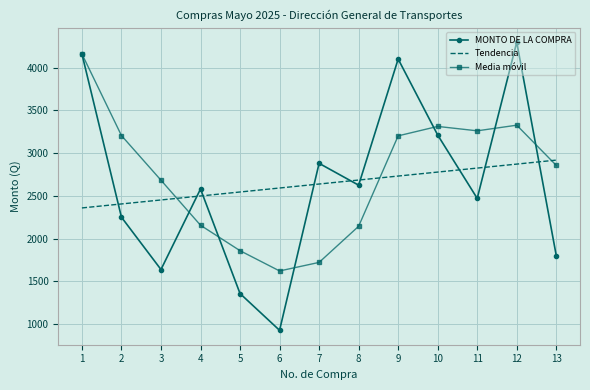

What is the difference between the maximum and minimum values in the MONTO DE LA COMPRA series?

3370.8